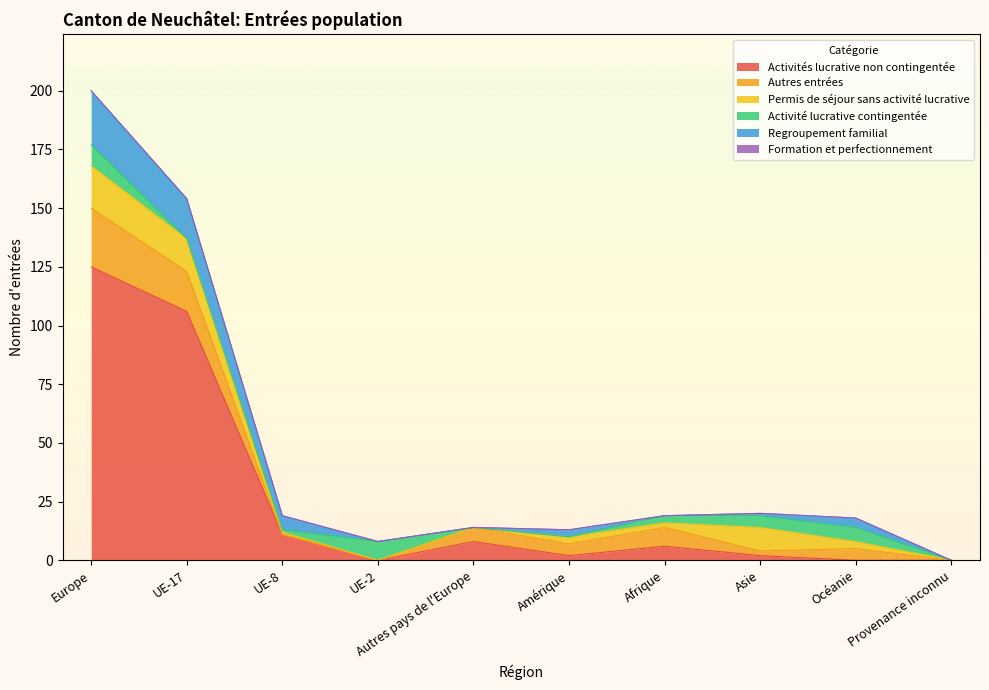

What is the sum of all Activité lucrative contingentée values?

32